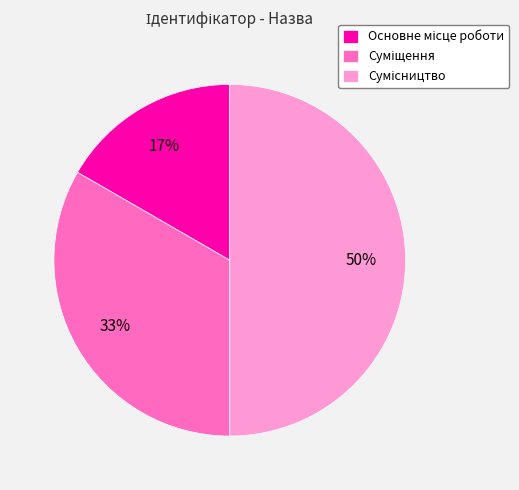

To the nearest percent, what is the average slice percentage?

33%